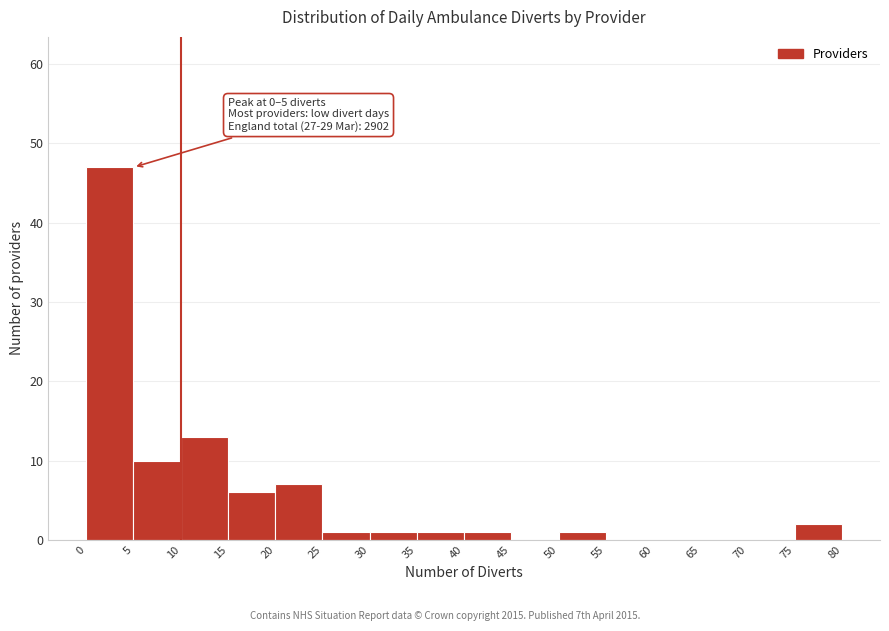

Over which range of the x-axis is the bar tallest?

0 to 5